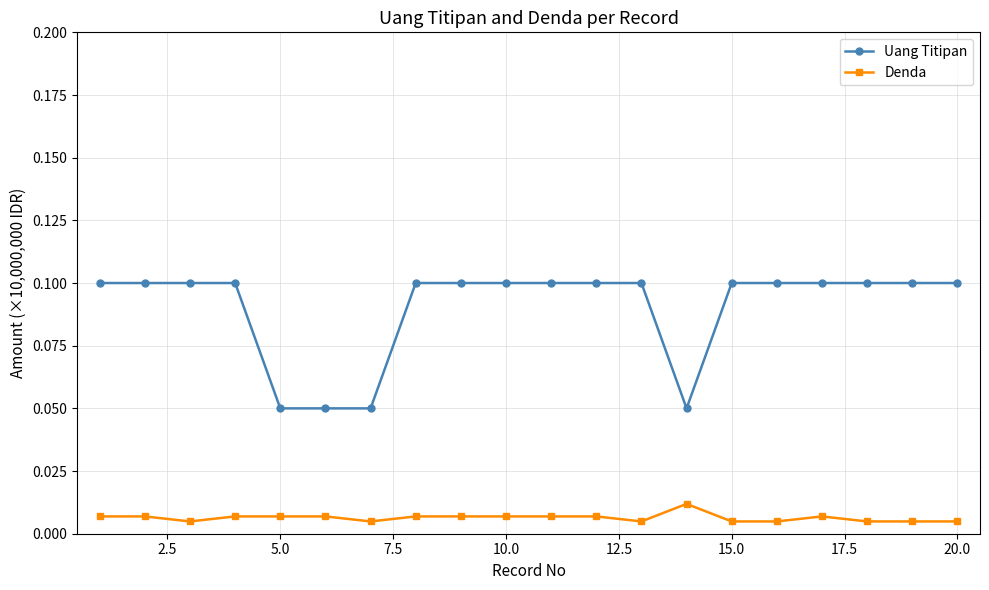

Rank the series by their average value, from highest to lowest.

Uang Titipan, Denda